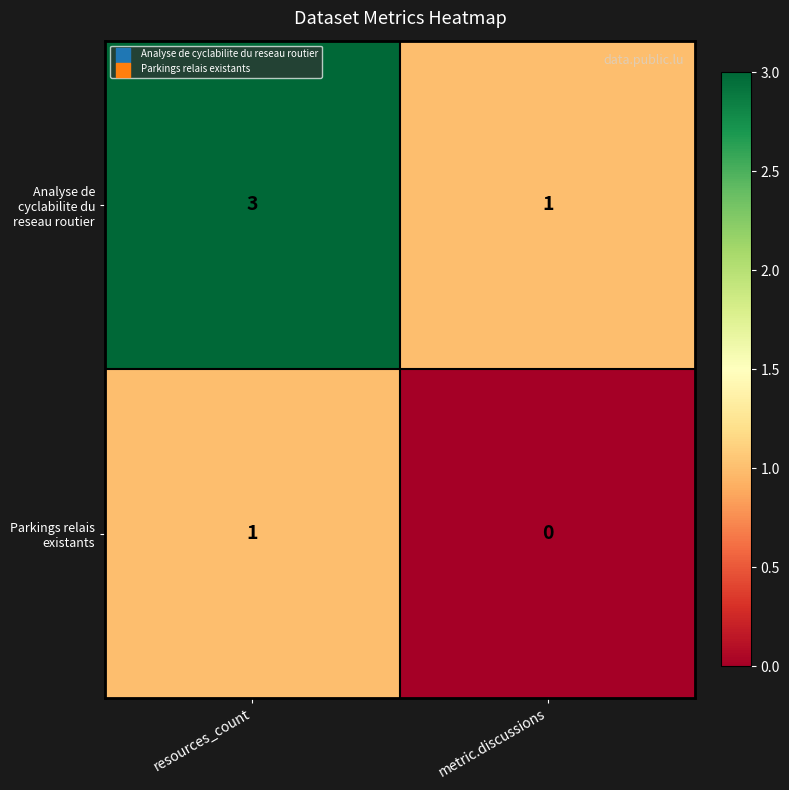

Is it true that Analyse de cyclabilite du reseau routier equals 3 at resources_count?

True